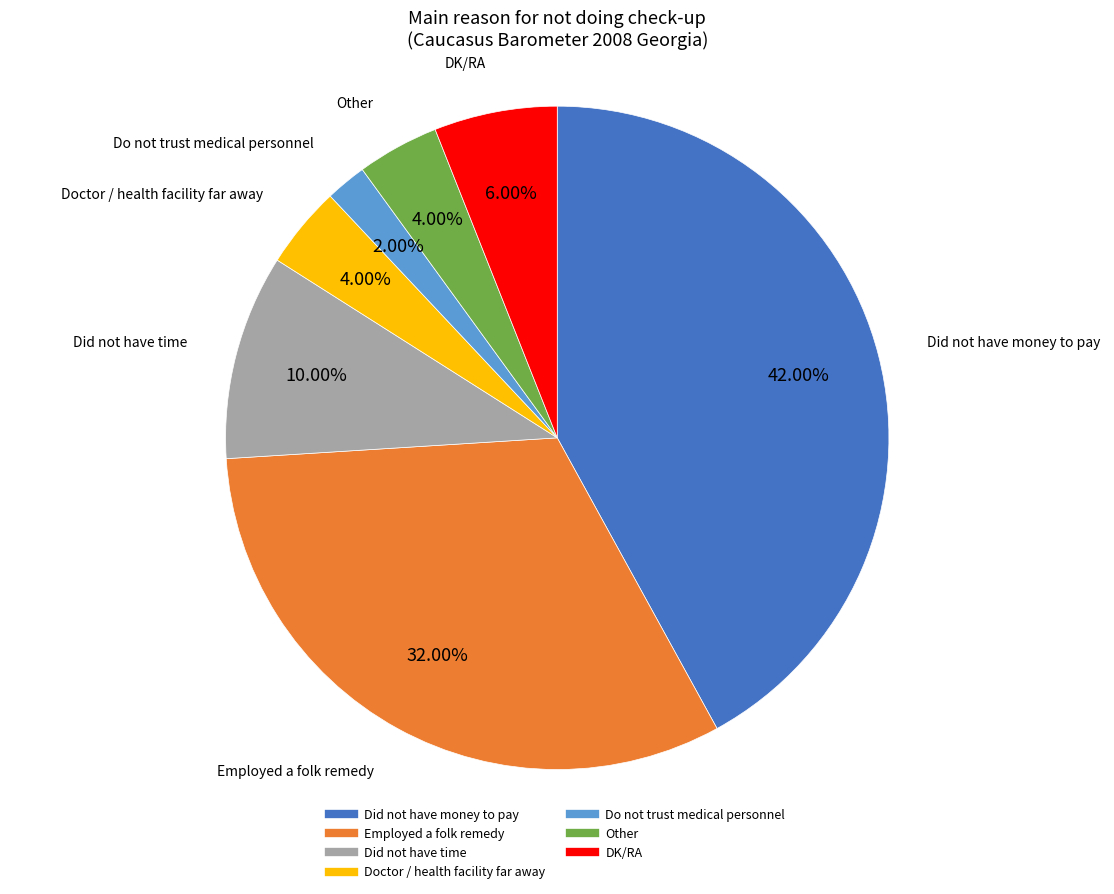

Is it true that Do not trust medical personnel is 2% of the pie?

True